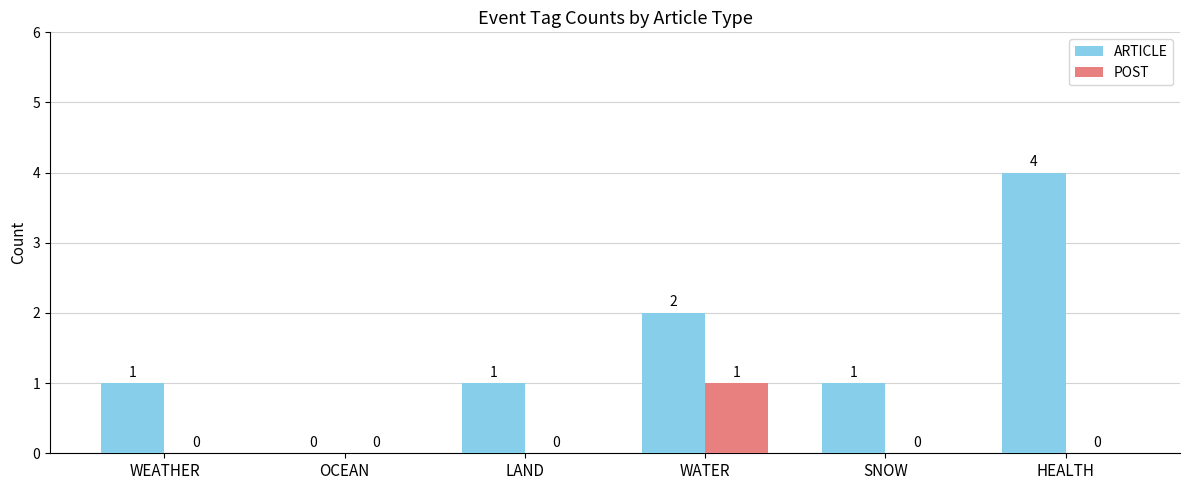

Reading left to right, list all the values displayed in this chart.

ARTICLE: WEATHER=1	OCEAN=0	LAND=1	WATER=2	SNOW=1	HEALTH=4
POST: WEATHER=0	OCEAN=0	LAND=0	WATER=1	SNOW=0	HEALTH=0